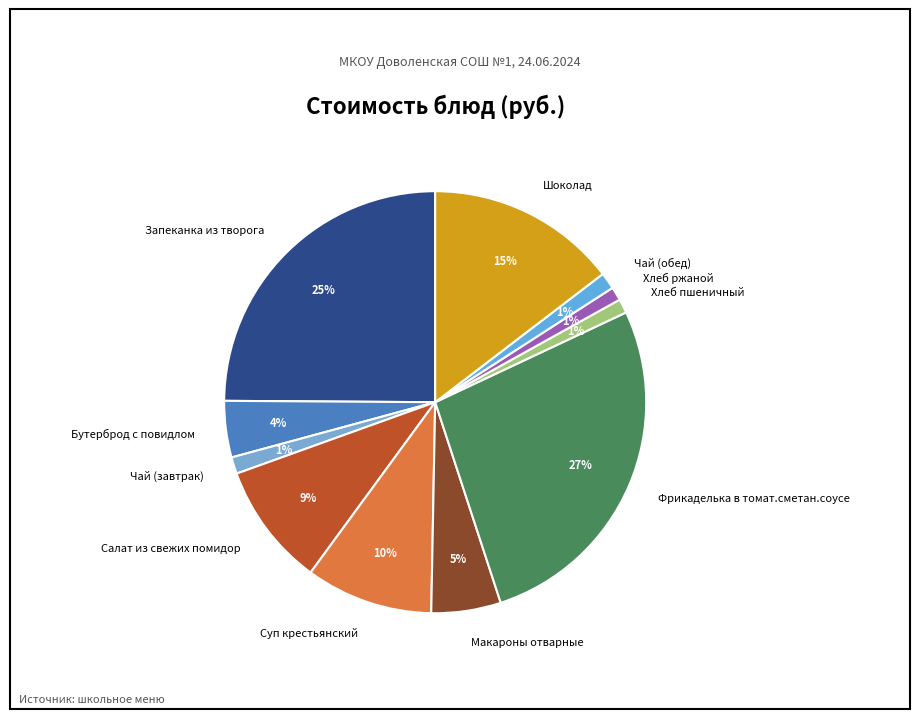

How many segments does this pie chart have?

11